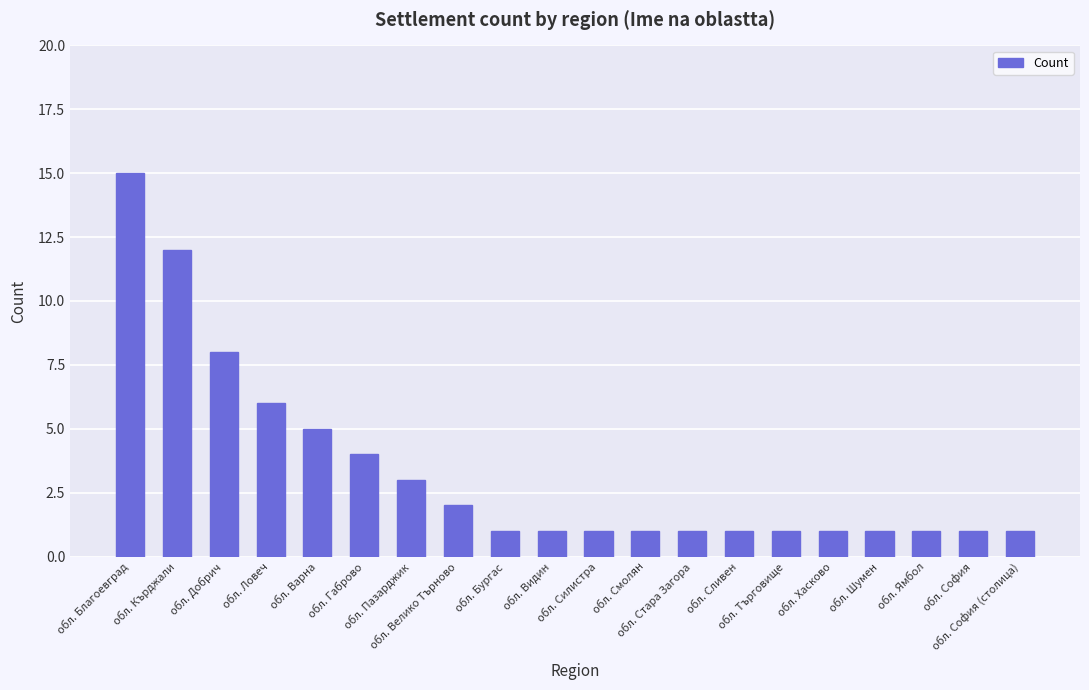

How many series are shown in this chart?

1